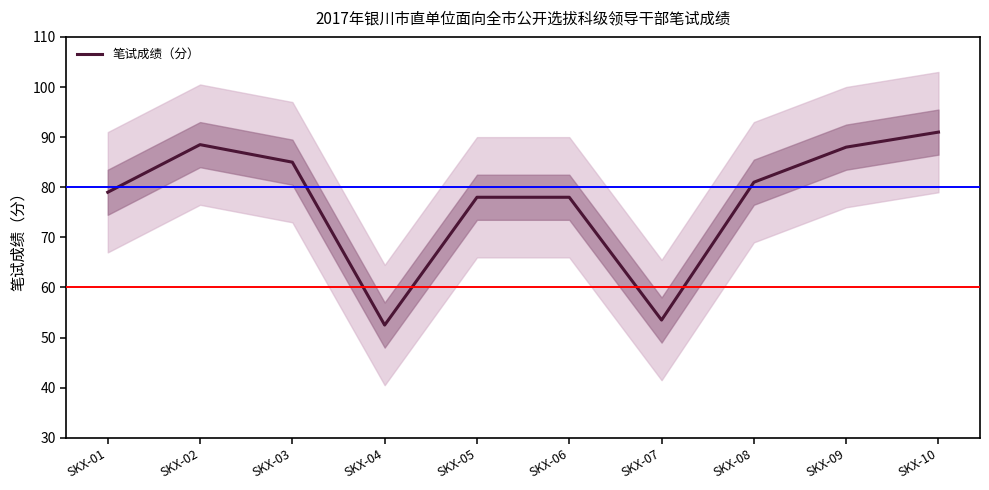

Reading right to left, what are all the values shown in this chart?

91.0	88.0	81.0	53.5	78.0	78.0	52.5	85.0	88.5	79.0